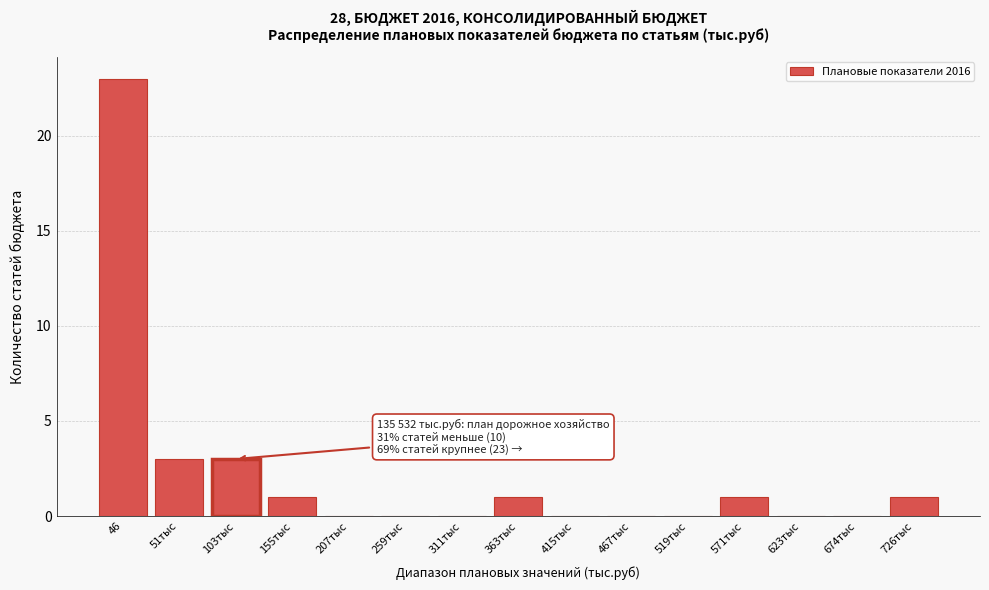

Reading left to right, transcribe all the data shown in this chart.

46=23	51тыс=3	103тыс=3	155тыс=1	207тыс=0	259тыс=0	311тыс=0	363тыс=1	415тыс=0	467тыс=0	519тыс=0	571тыс=1	623тыс=0	674тыс=0	726тыс=1